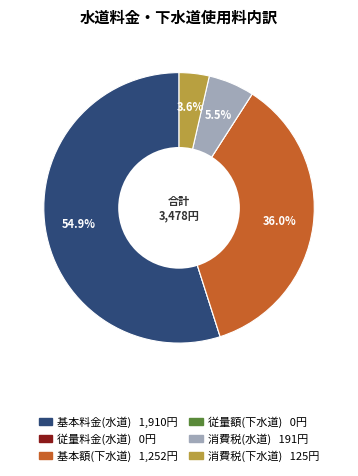

True or false: 基本料金(水道) accounts for 49% of the total.

False